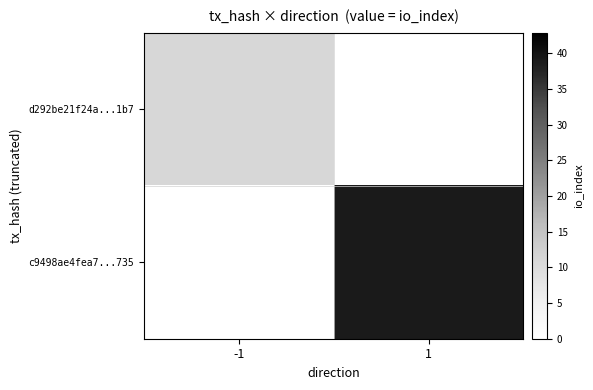

At which label does d292be21f24a...1b7 reach its minimum?

-1